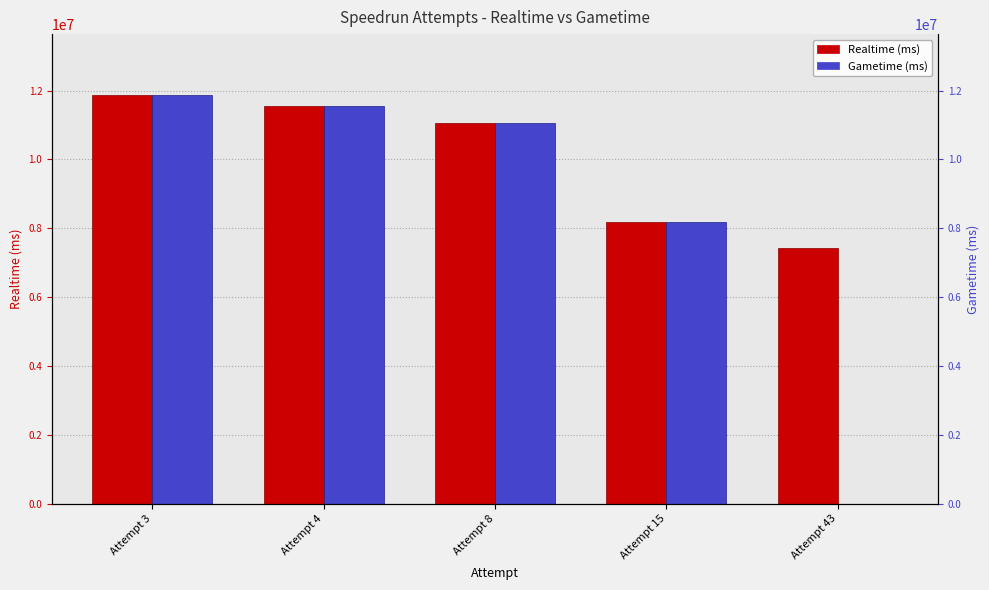

What is the value of the Gametime (ms) bar at the 3rd from the left?

11047723